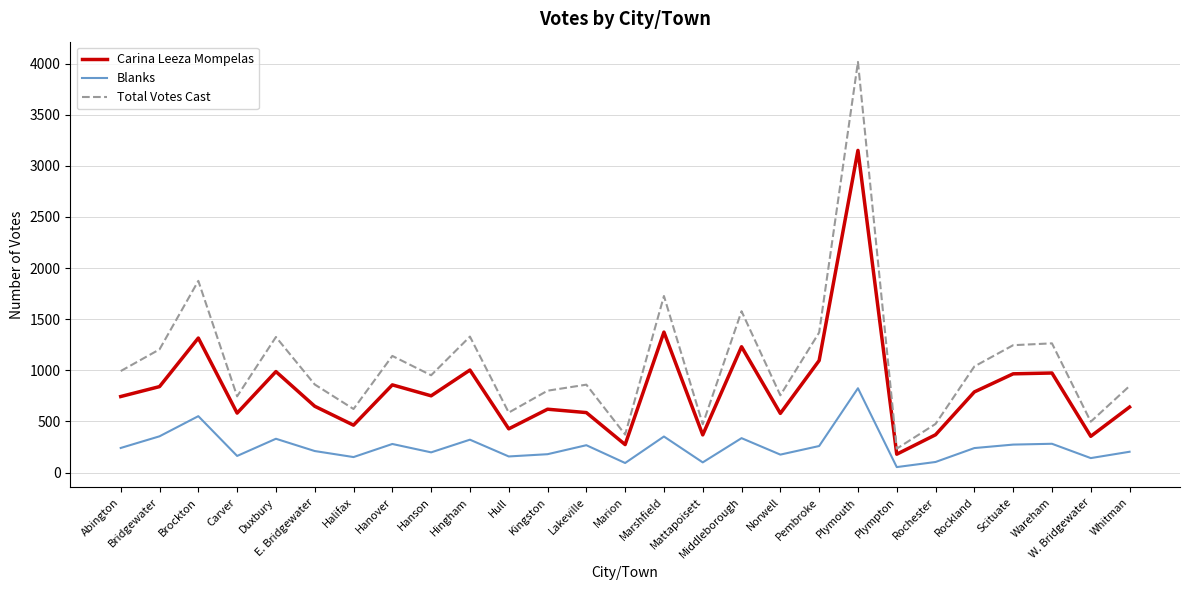

The Carina Leeza Mompelas series shows 292 at Halifax. True or false?

False